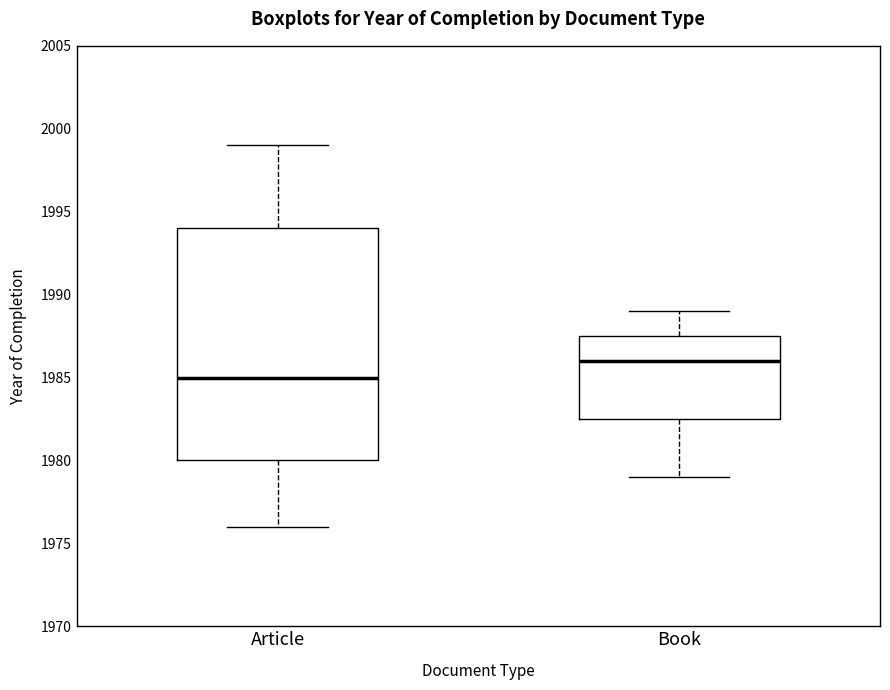

Where is the lower edge of the box for Article on the y-axis? The values are not printed on the chart, so give them approximately, as read against the axis.

1980.0